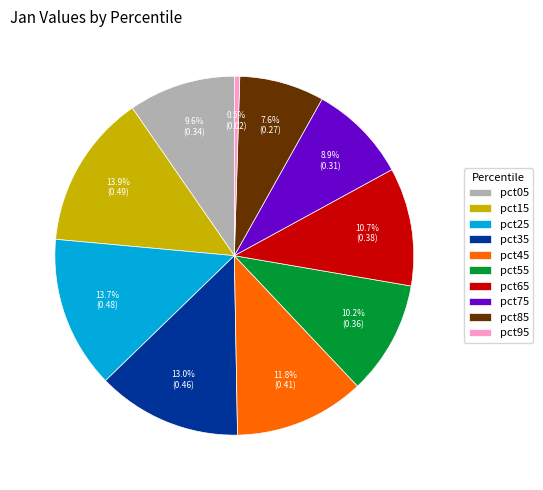

Is the sum of pct85 and pct25 greater than half?

No